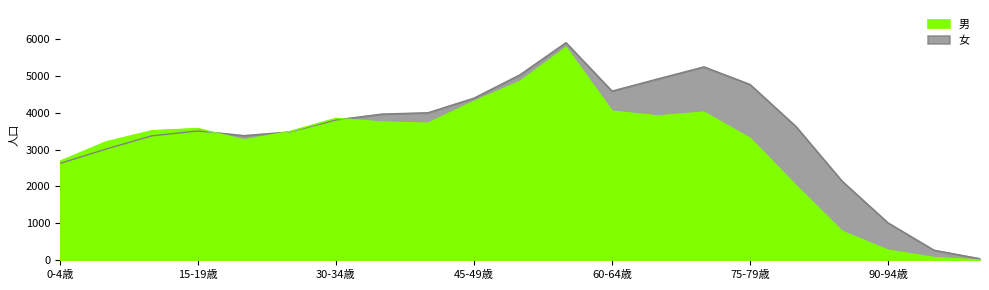

How many intersections are there between 女 and 男?

3